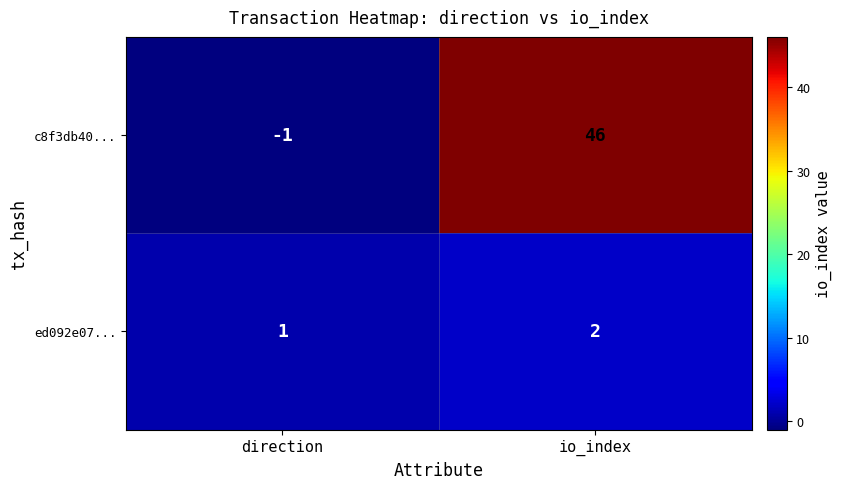

Which series has the largest total across all categories?

c8f3db40...